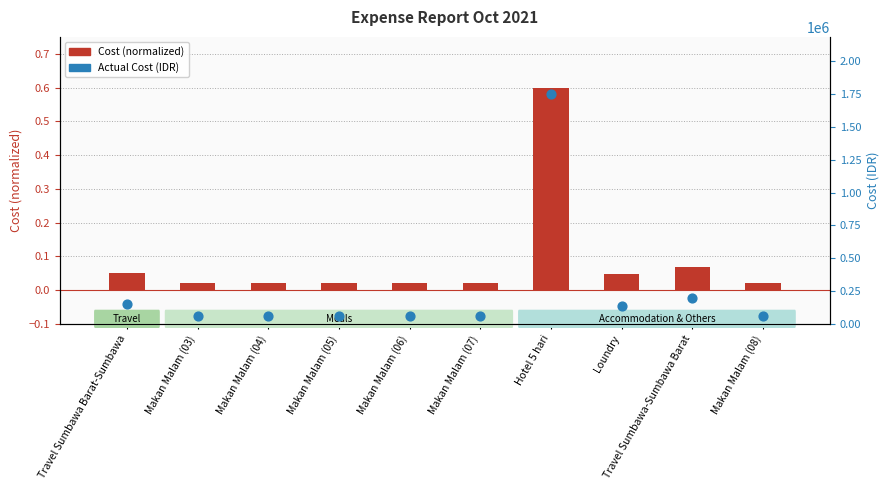

Which series has the largest Y range (max minus min)?

Actual Cost (IDR)